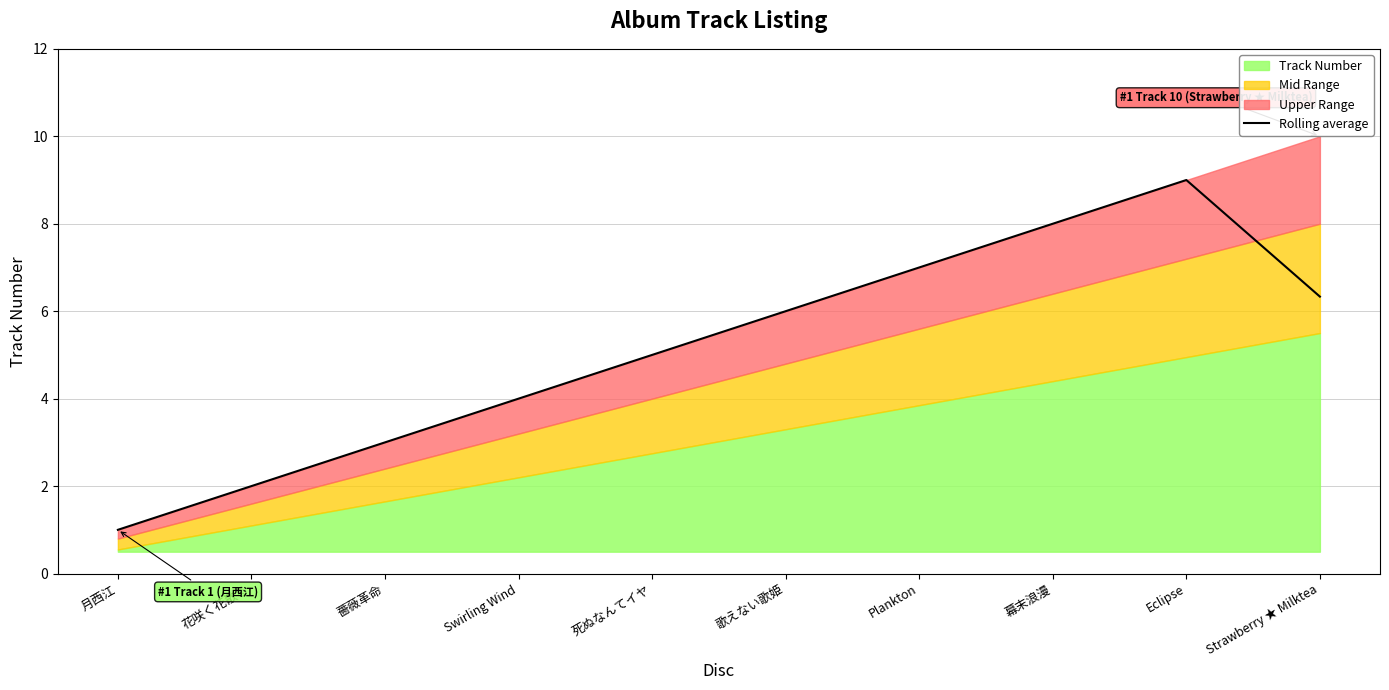

Rank the categories by value from highest to lowest.

Eclipse, 幕末浪漫, Plankton, Strawberry ★ Milktea, 歌えない歌姫, 死ぬなんてイヤ, Swirling Wind, 薔薇革命, 花咲く花散る, 月西江